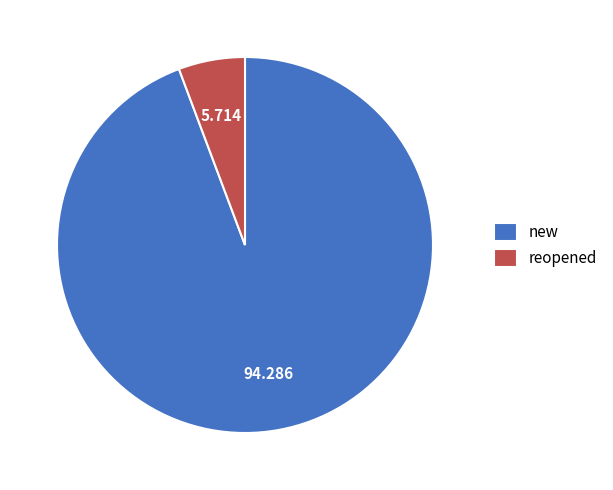

Is the sum of new and reopened greater than half?

Yes